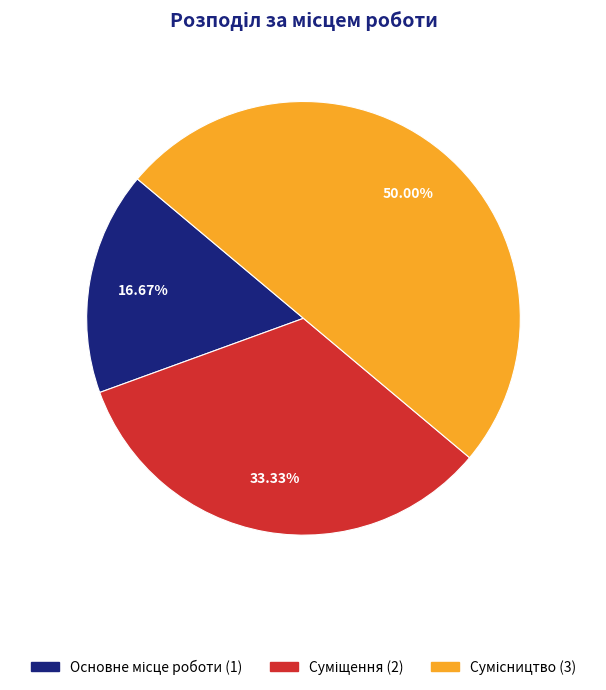

What is the change in value from Основне місце роботи to Сумісництво?

+2